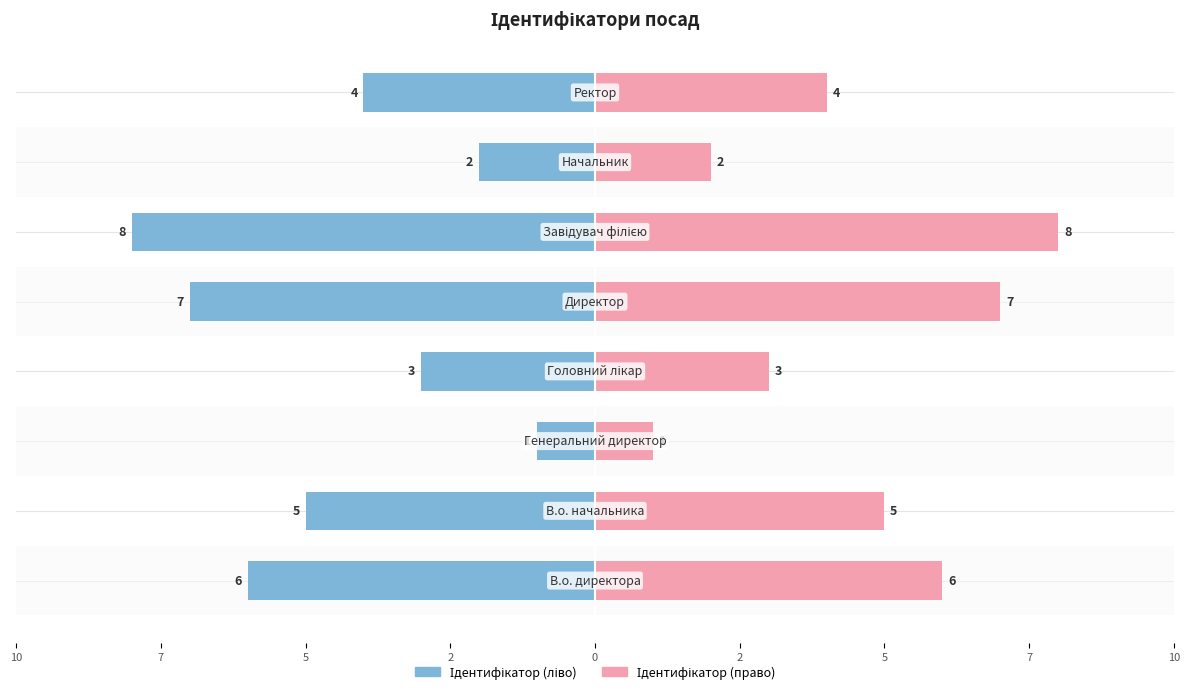

True or false: the data shows 4 at Завідувач філією.

False